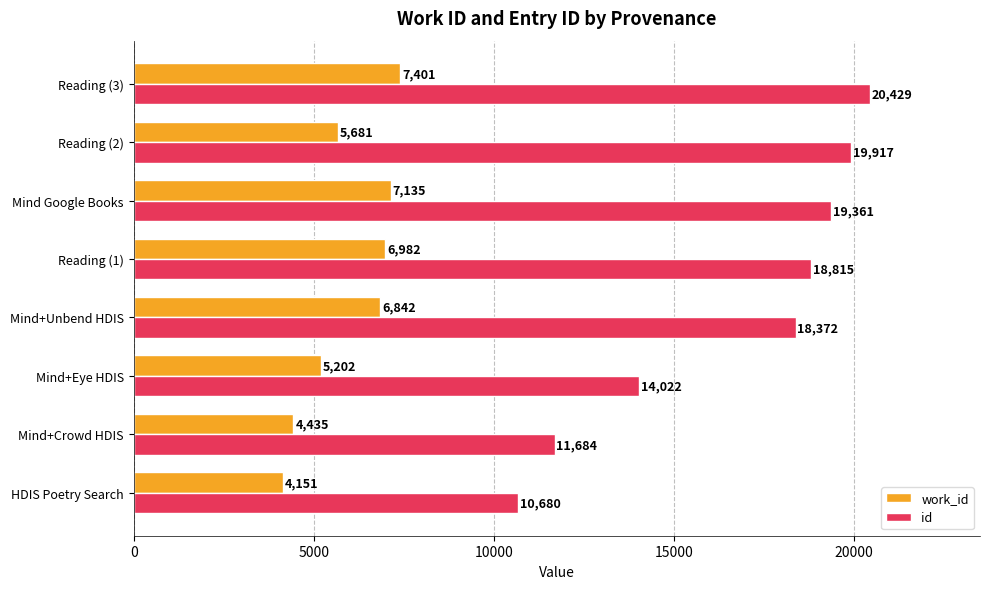

At which category is the sum across all series the highest?

Reading (3)